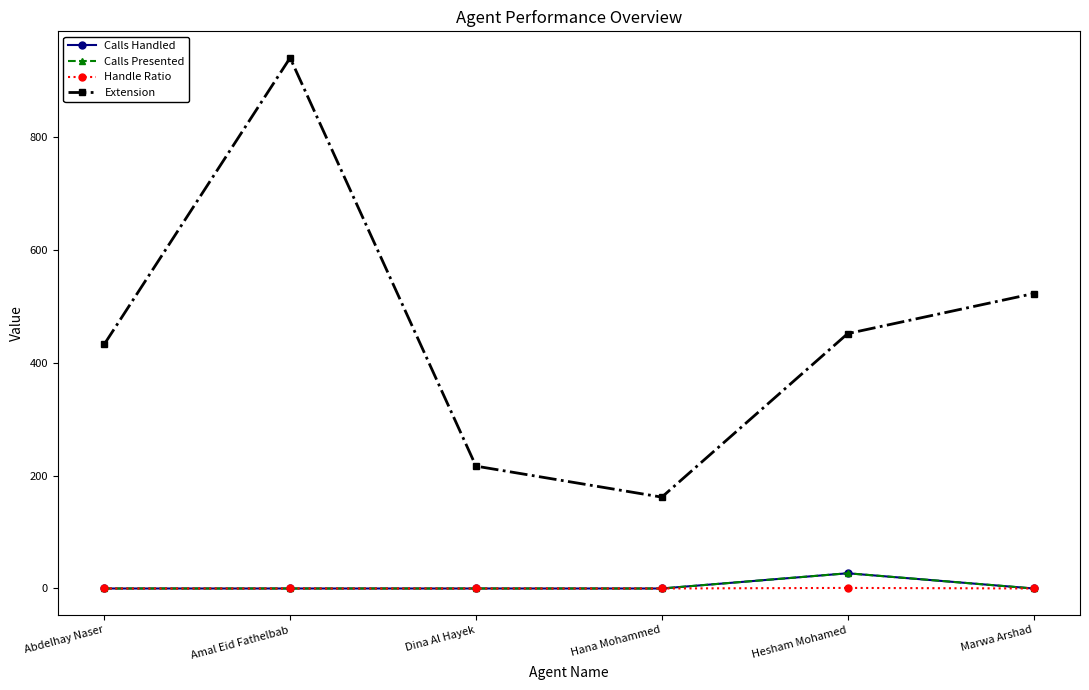

The Calls Handled series shows 13 at Dina Al Hayek. True or false?

False